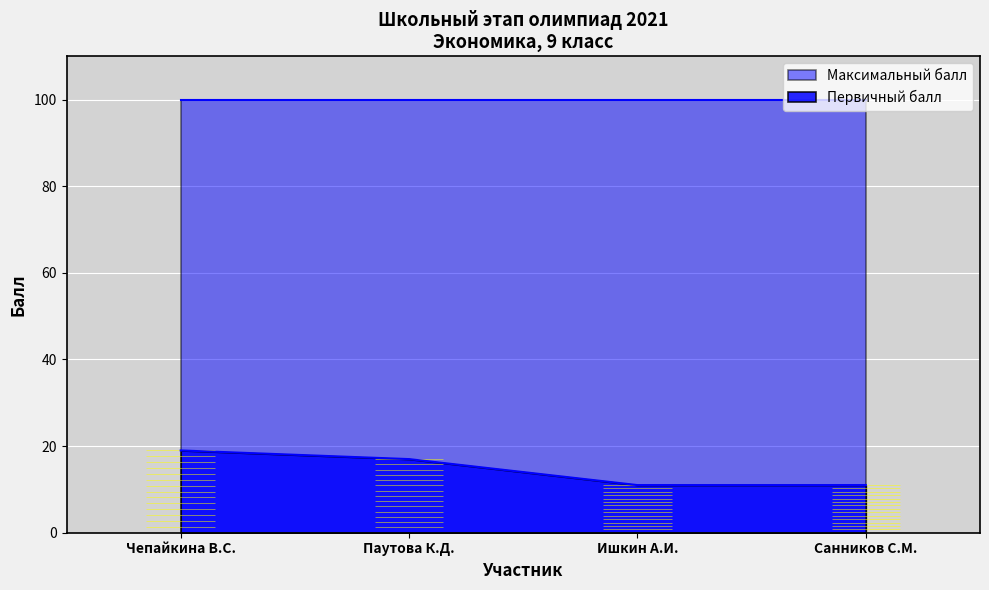

True or false: the data shows 19 at Чепайкина В.С..

True